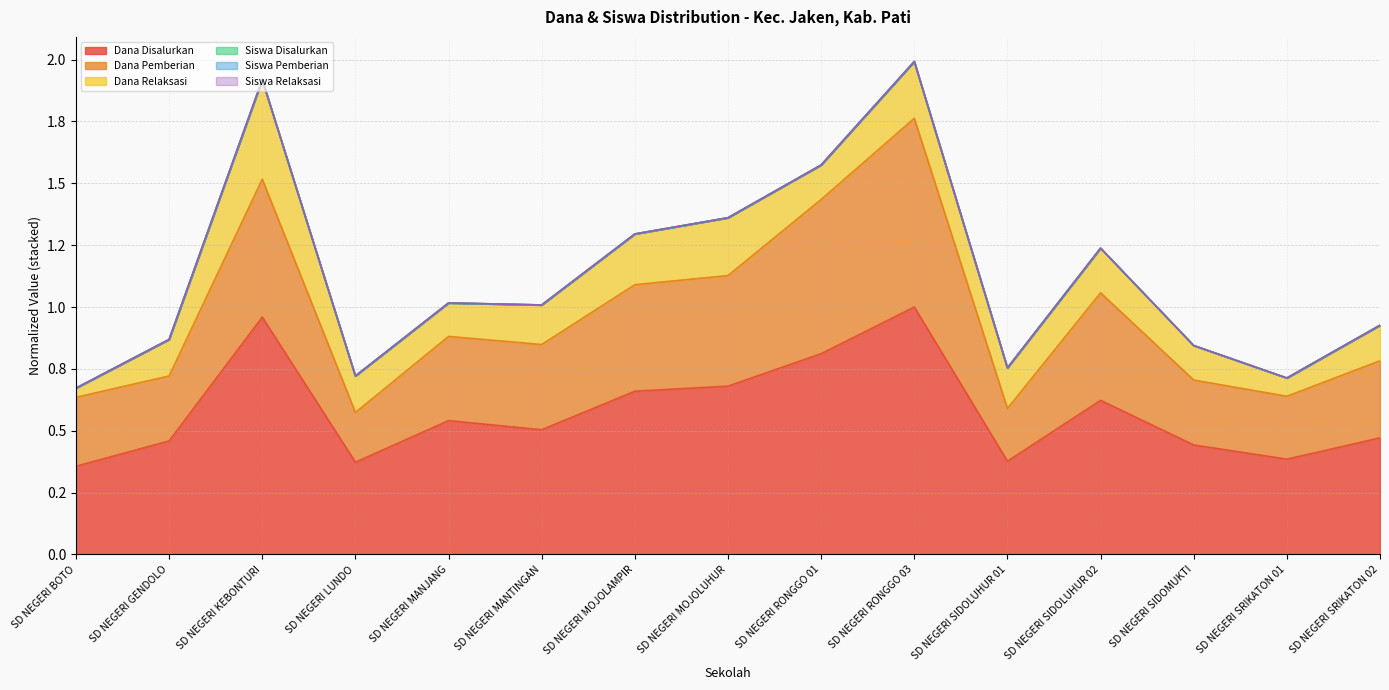

What is the maximum value shown in the chart?

2.0